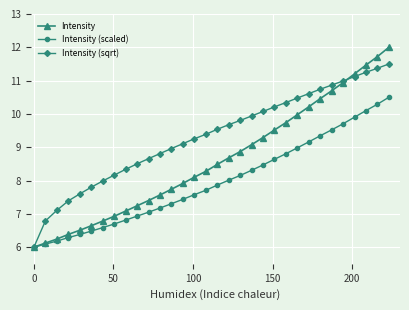

Which series has the largest total across all categories?

Intensity (sqrt)